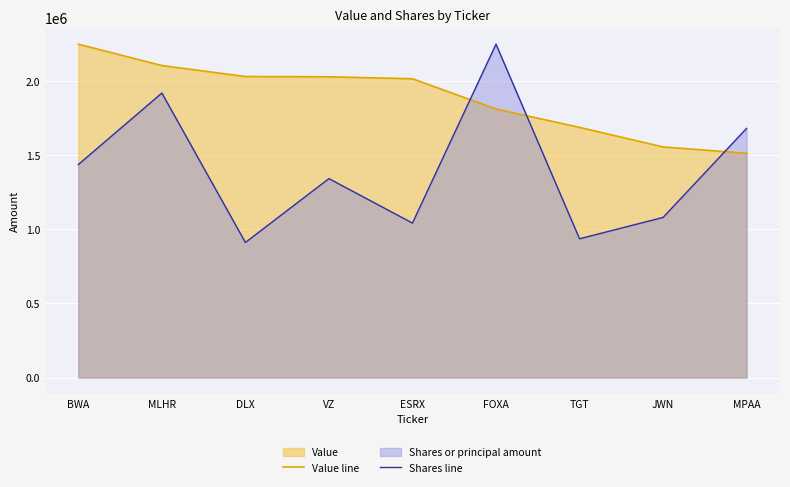

What is the average value of the Shares line series?

1399919.7